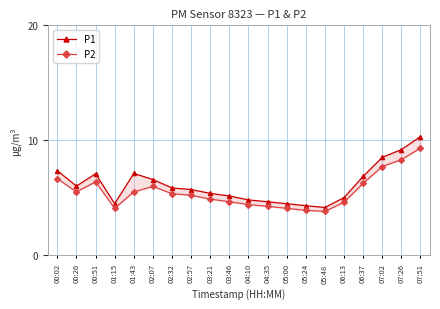

Is it true that P1 equals 6.9 at 05:24?

False